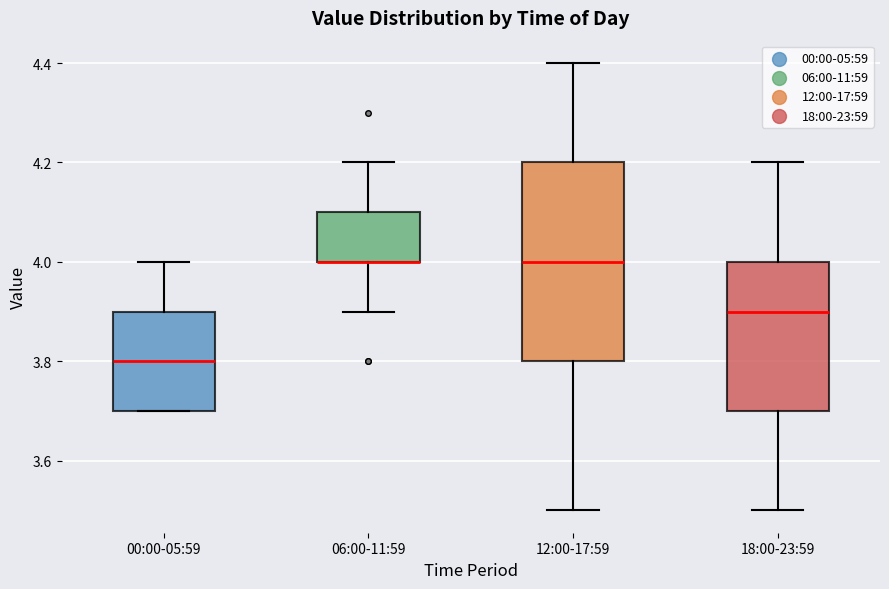

Where is the lower edge of the box for 12:00-17:59 on the y-axis? The values are not printed on the chart, so give them approximately, as read against the axis.

3.8